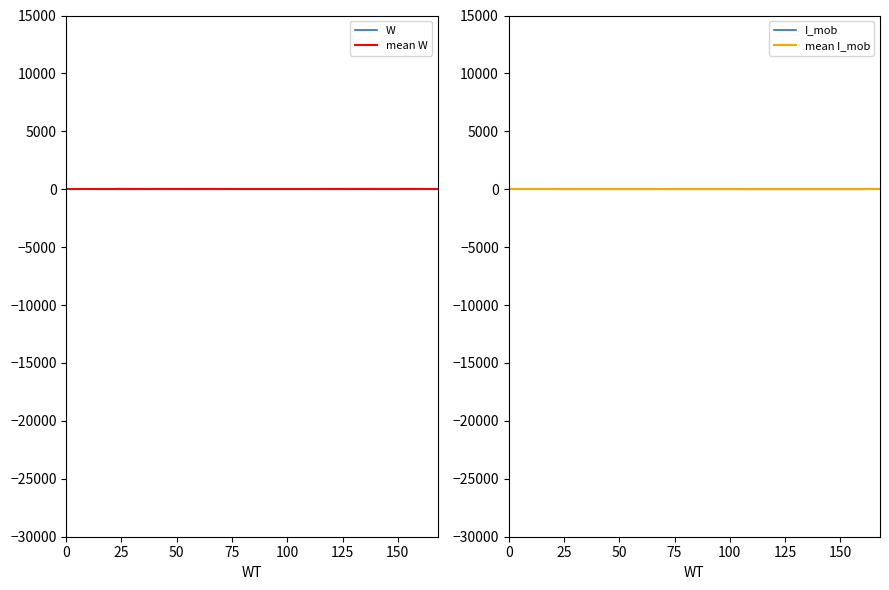

List the series in order of their peak value, lowest first.

I_mob, W